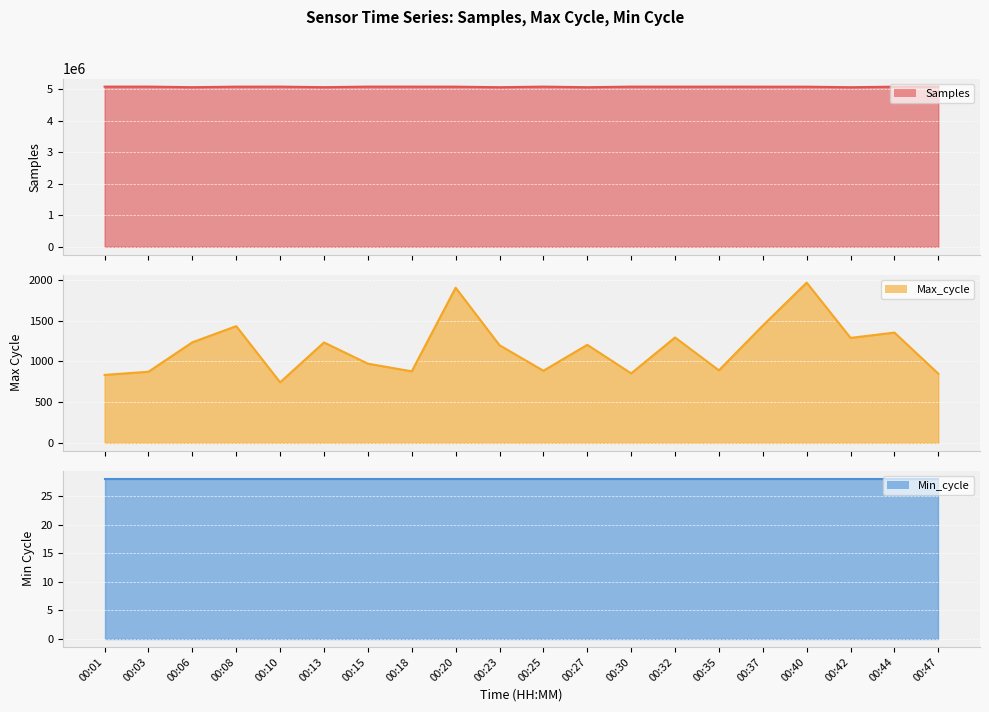

What is the value of the Max_cycle line point at the 12th from the left?

1202